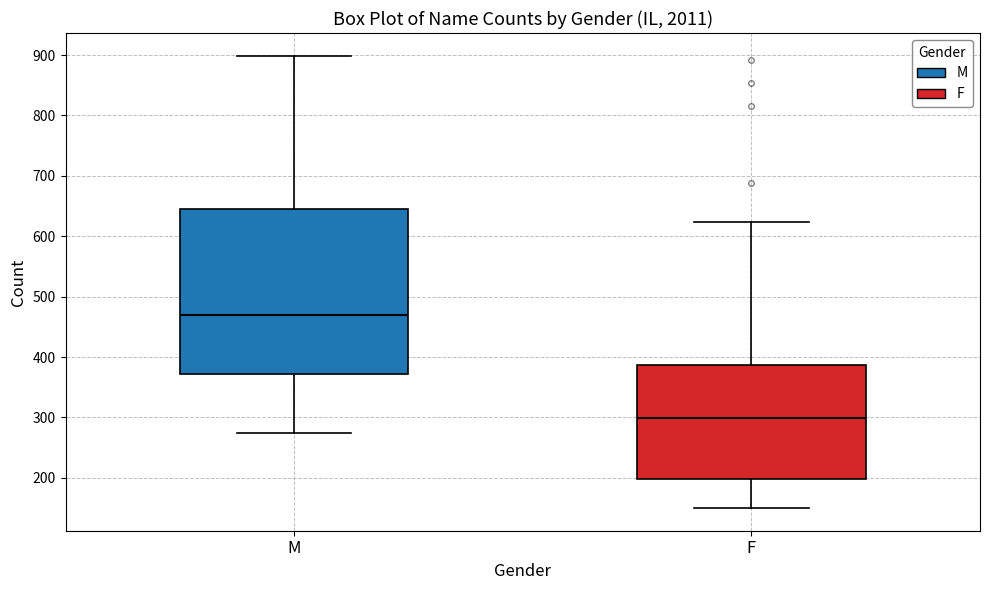

Reading left to right, transcribe this box plot: for each box, give where its median line is, the range the box spans, and where its two whiskers end, as read against the y-axis. The values are not printed on the chart, so give them approximately, as read against the axis.

M: median 470, box 370 to 650, whiskers 280 to 900
F: median 300, box 200 to 390, whiskers 150 to 620